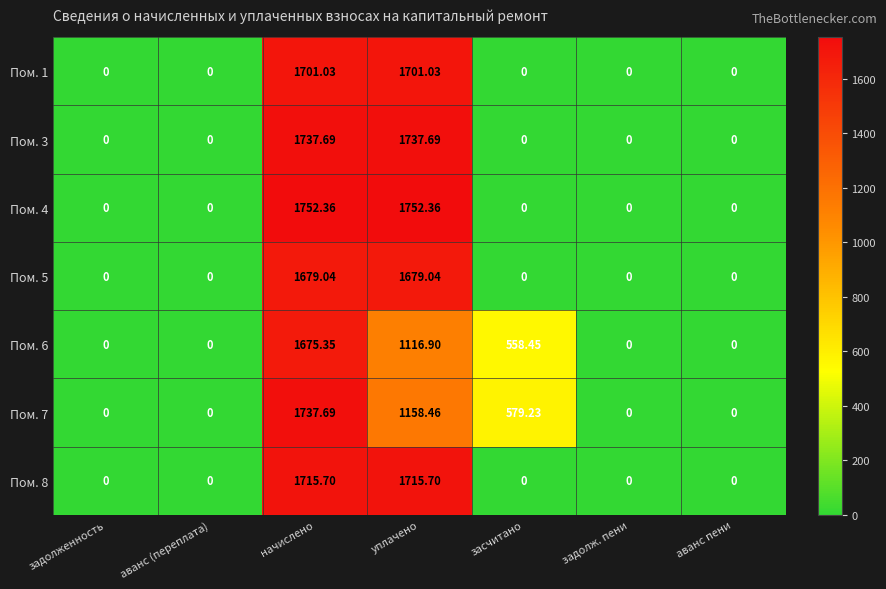

At which label is Пом. 6 closest to 837?

засчитано